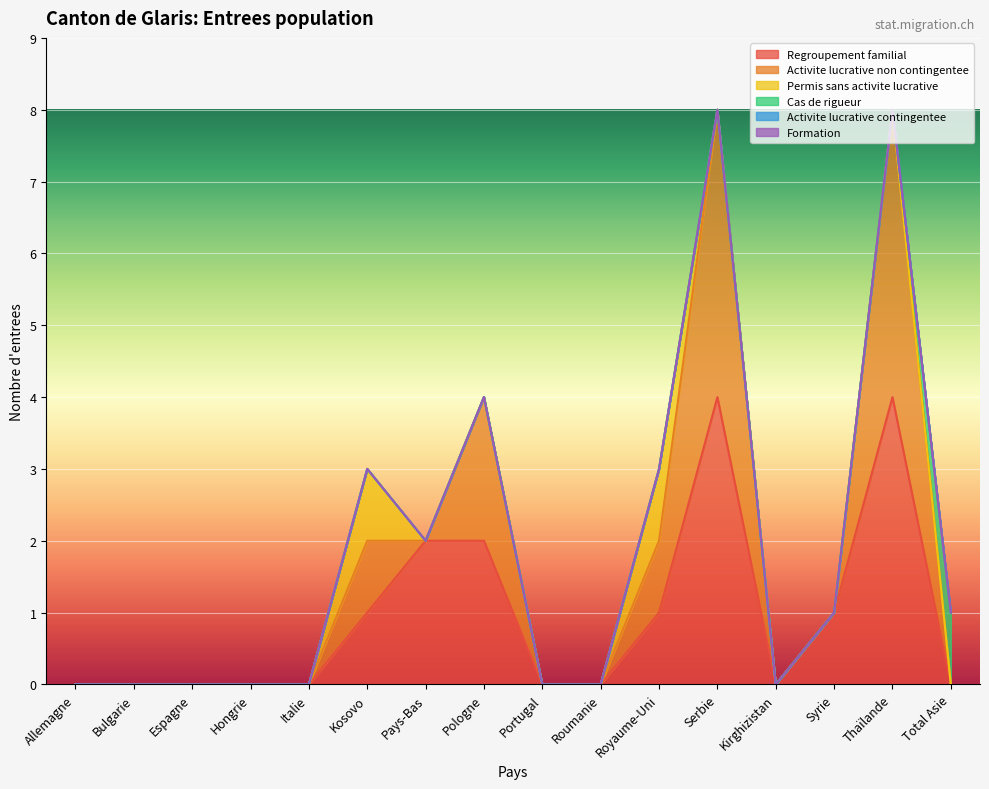

The value of Permis sans activite lucrative at Hongrie is 0. True or false?

True